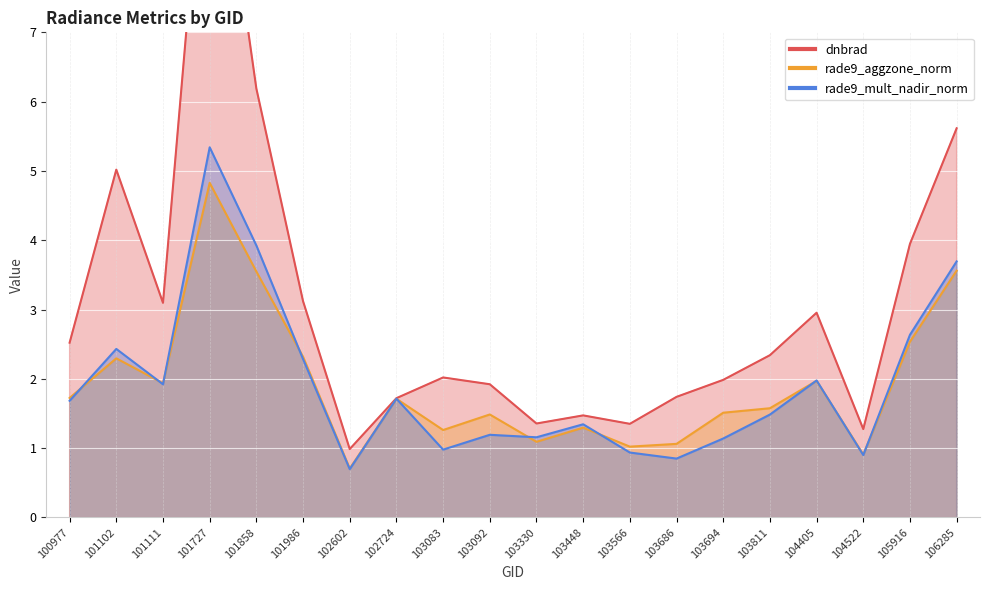

At which label is rade9_mult_nadir_norm closest to 3?

105916